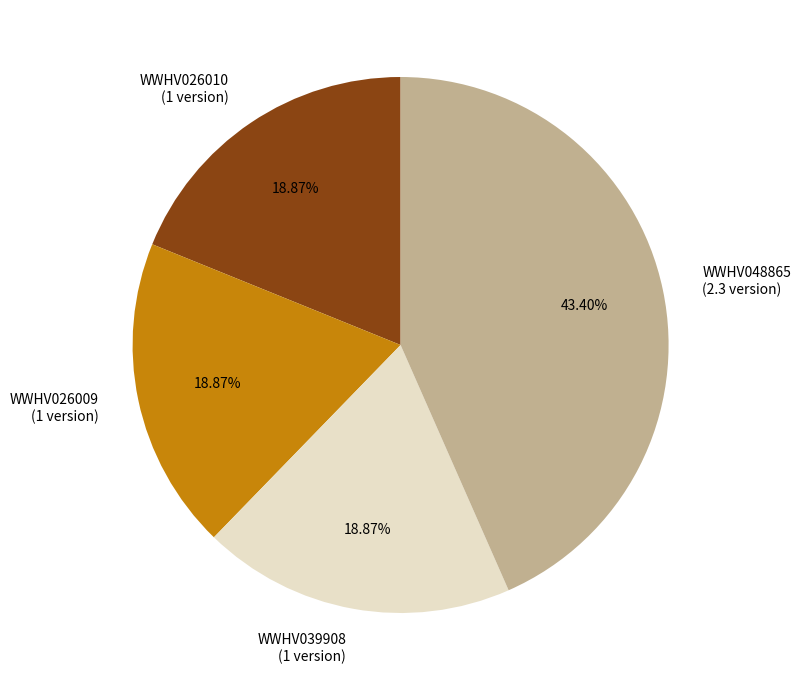

Does WWHV048865 represent more than half of the total?

No